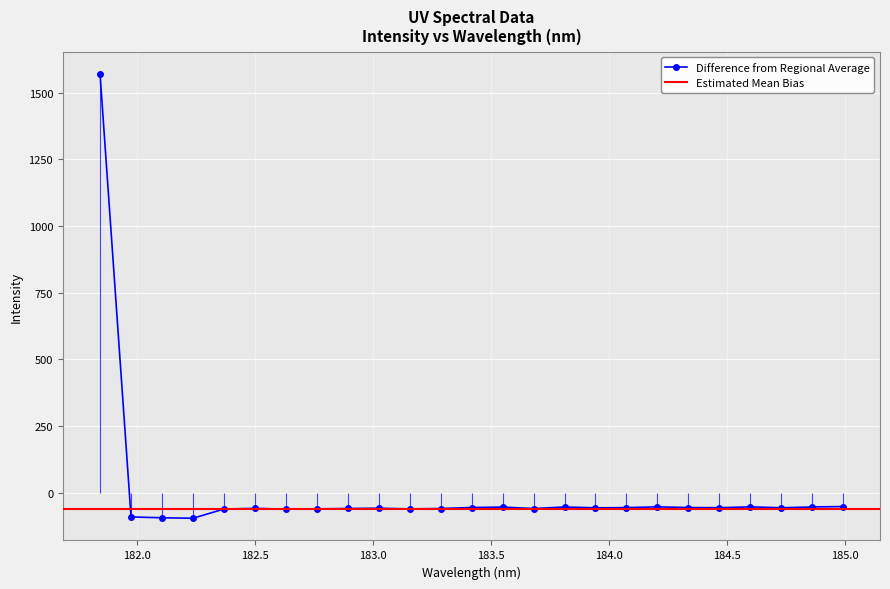

What is the value of the Difference from Regional Average point at the 15th from the left?

-59.5